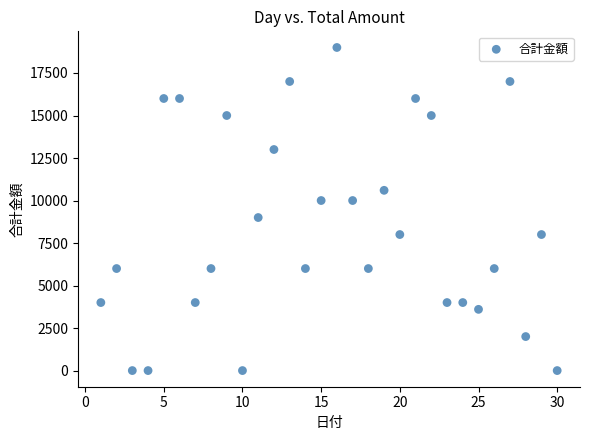

What is the range of Y values (max minus min)?

19000